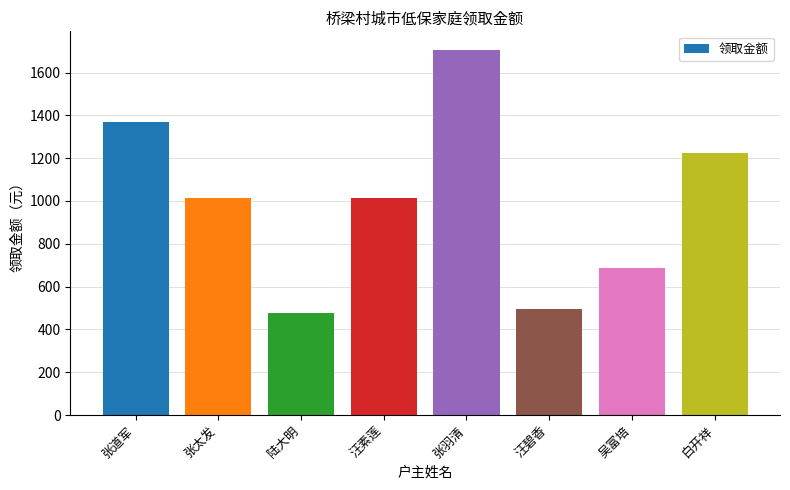

Which label corresponds to the smallest value in the chart?

陆大明